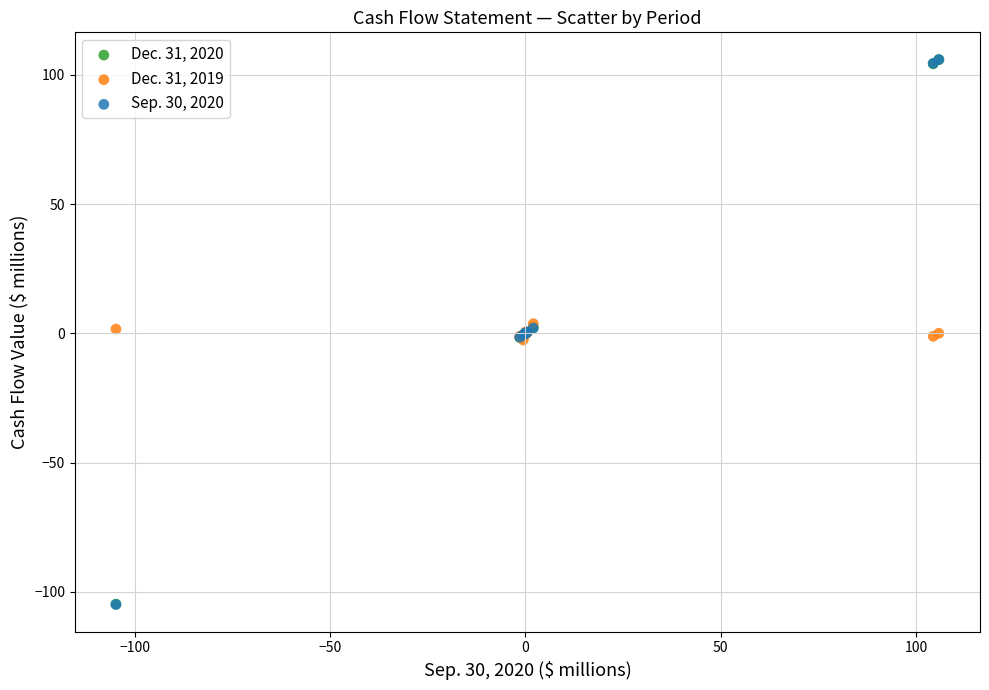

What are all the series names shown in the legend?

Dec. 31, 2020, Dec. 31, 2019, Sep. 30, 2020